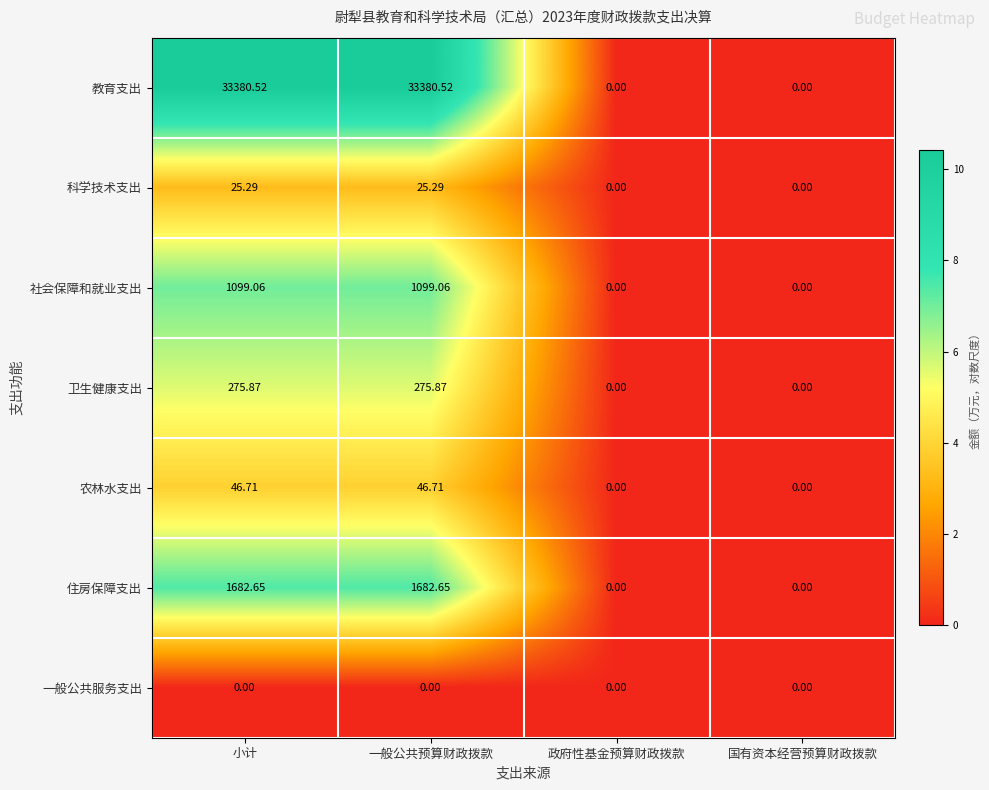

At which label does 农林水支出 first exceed 46?

小计